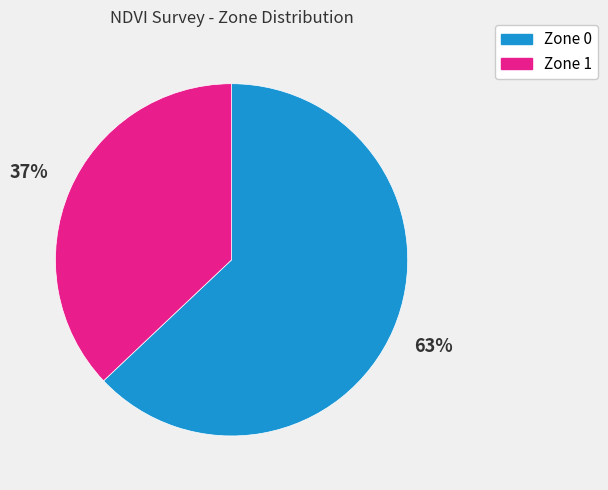

Which slice represents more than half of the pie?

Zone 0